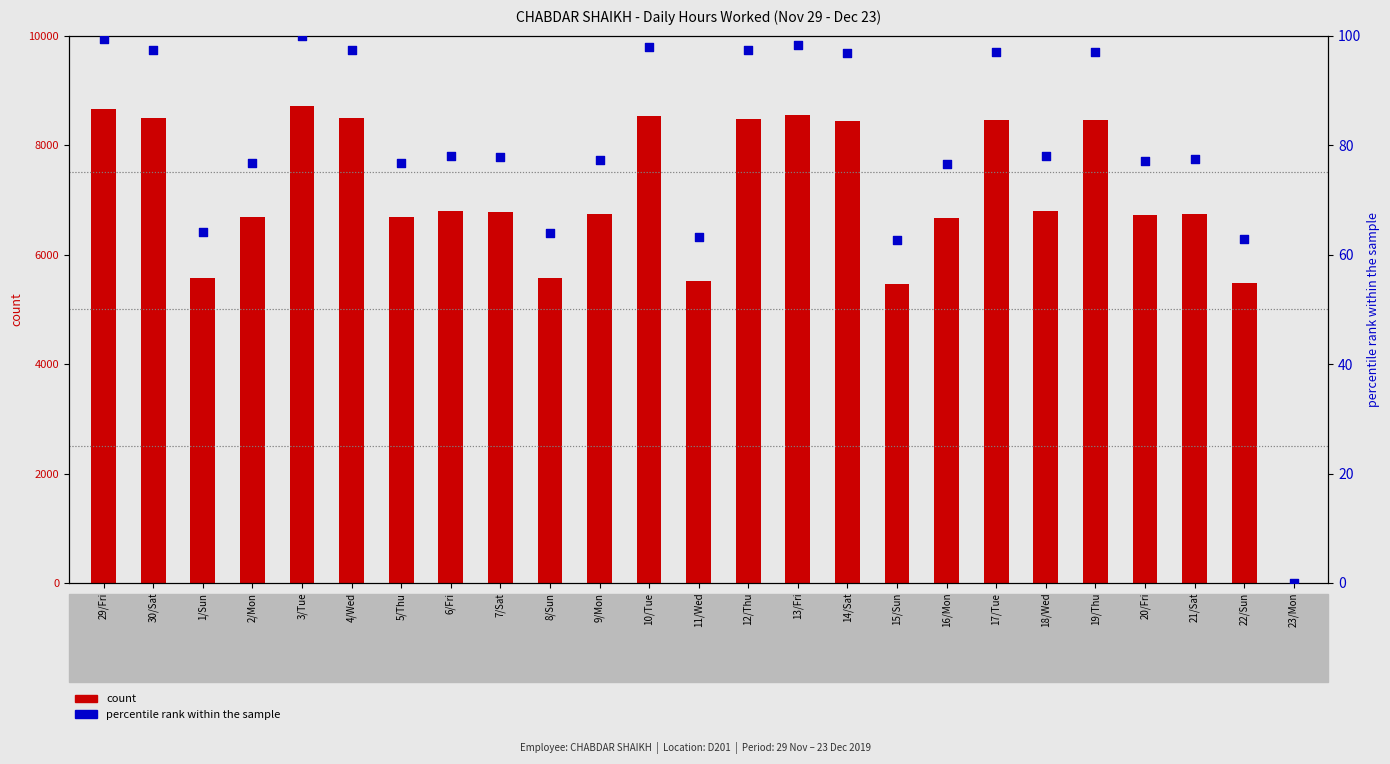

At which category is the sum across all series the highest?

3/Tue